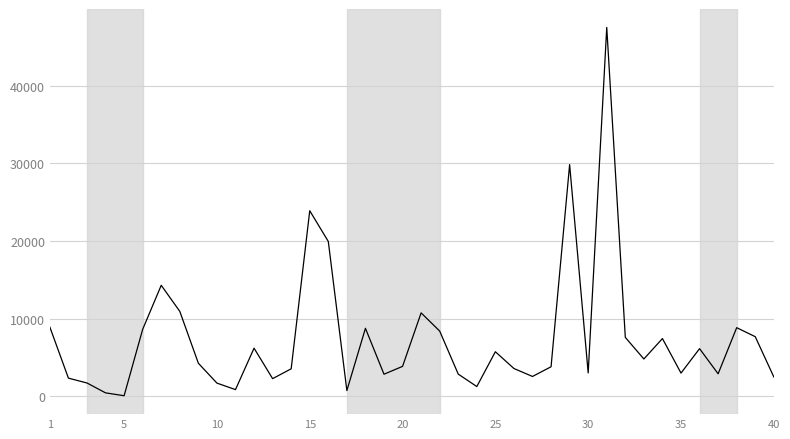

What is the maximum value shown in the chart?

47474